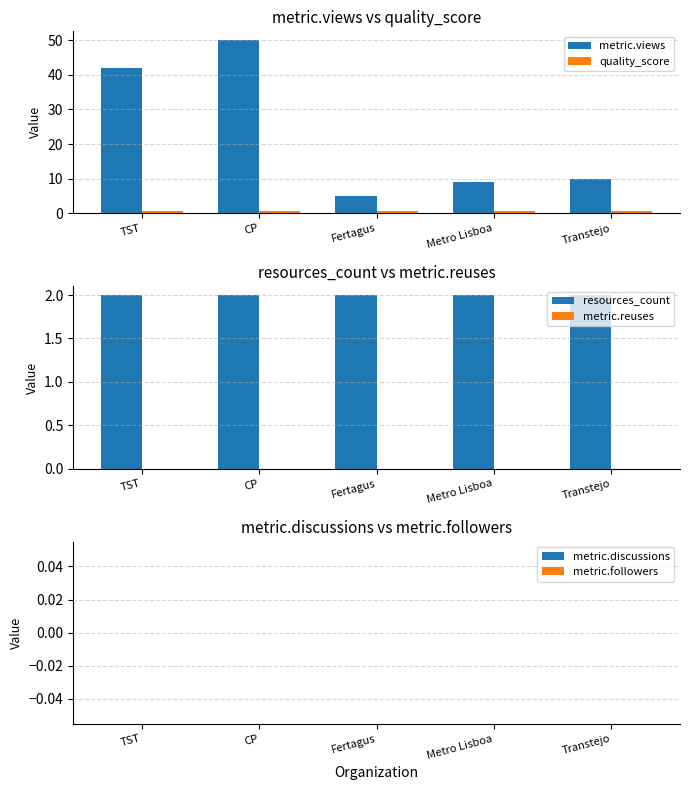

Between TST and CP, which series saw the biggest shift?

metric.views